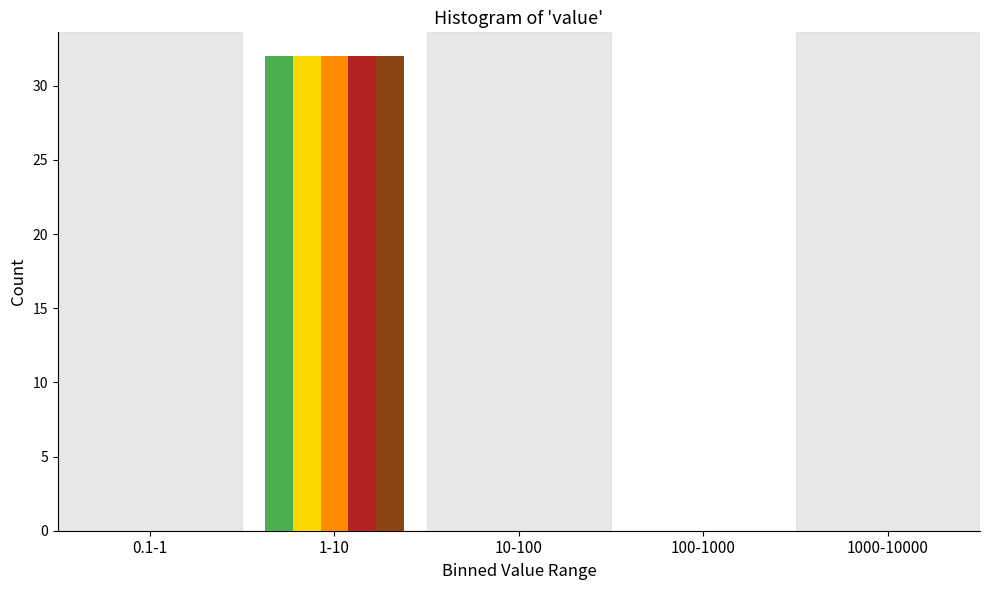

At which category is the sum across all series the highest?

1-10